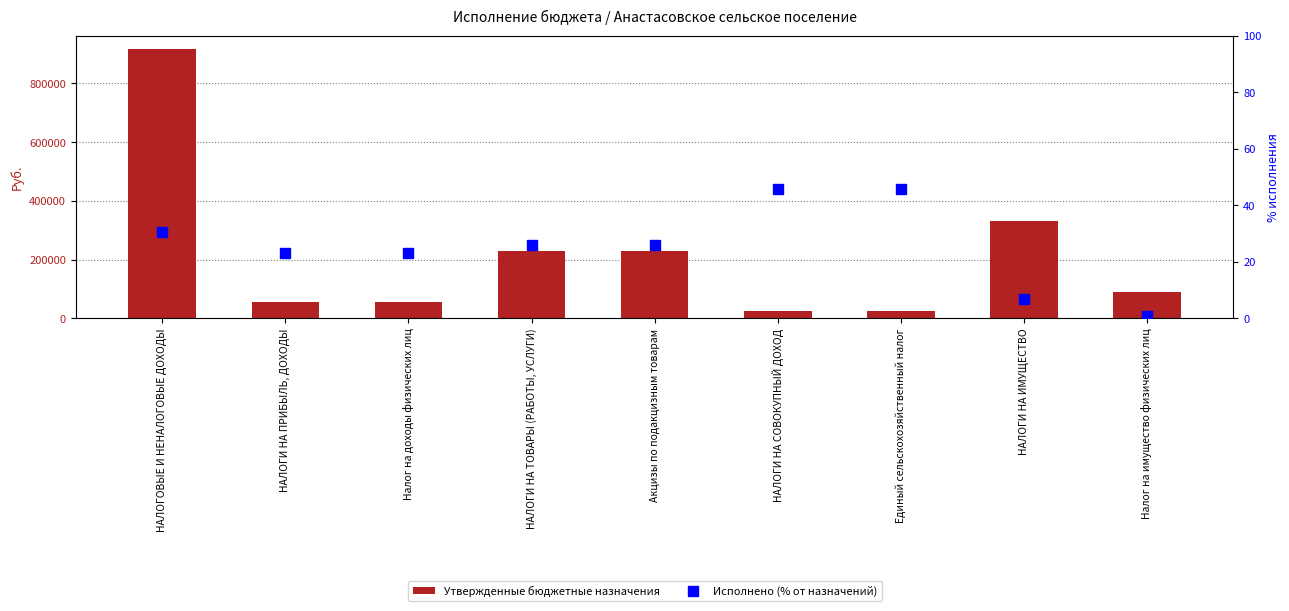

What is the sum of all Исполнено (%) values?

227.6